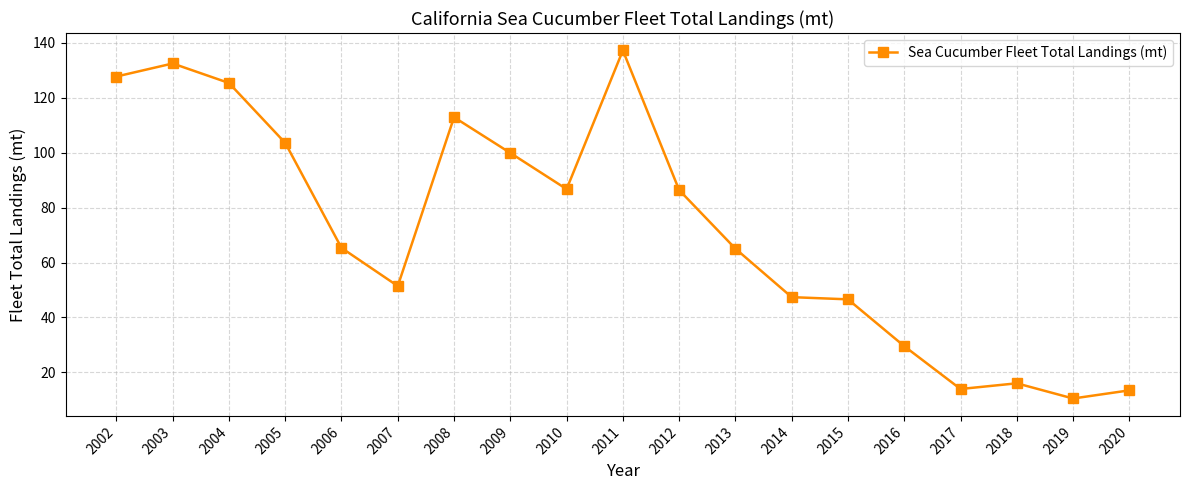

What is the minimum value shown in the chart?

10.5